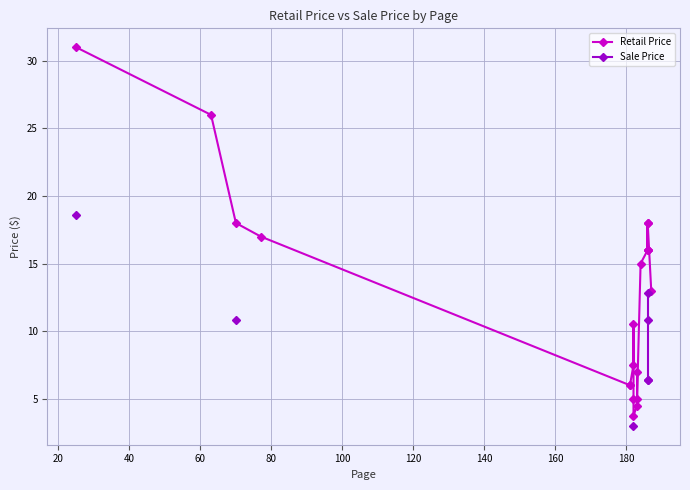

What is the maximum value shown in the chart?

31.0